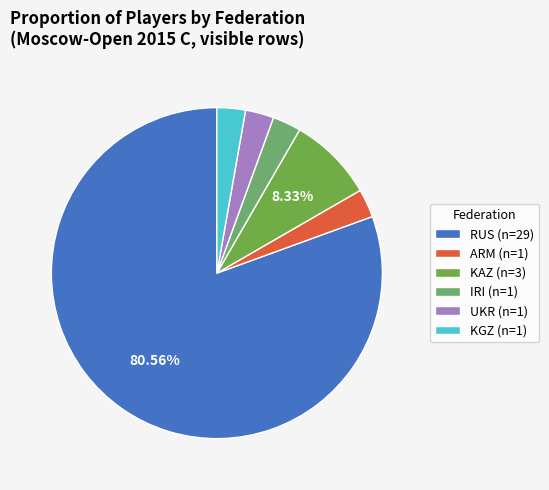

Count the number of slices in the pie.

6